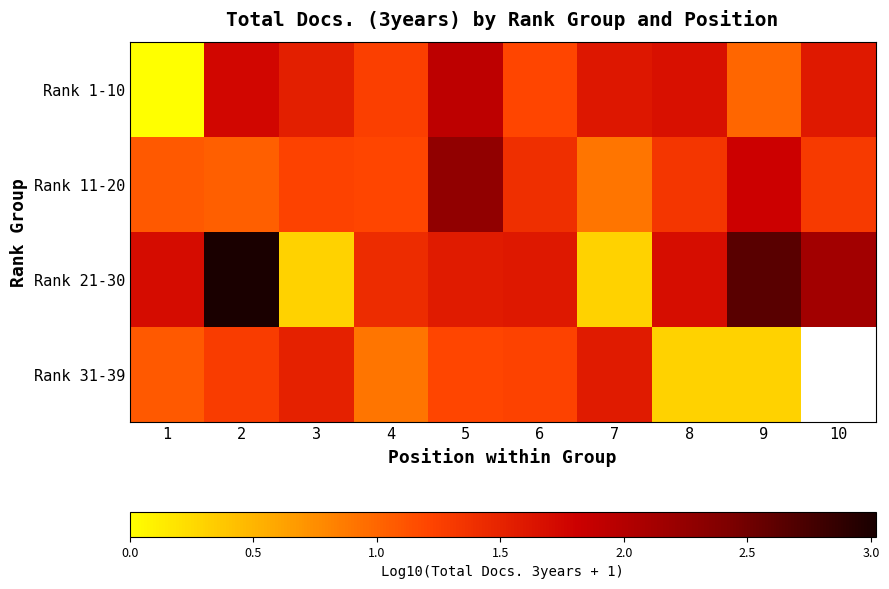

How many data points in Rank 21-30 are above 1?

8